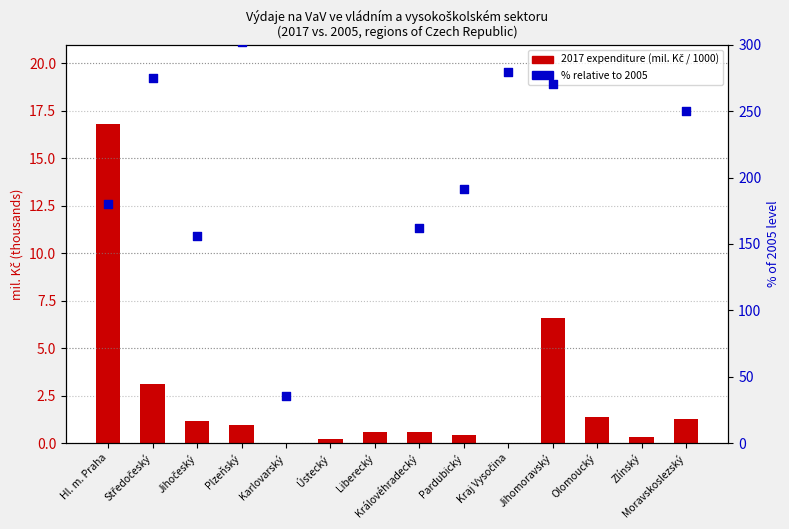

What are all the series names shown in the legend?

2017 expenditure (mil. Kč / 1000), % relative to 2005